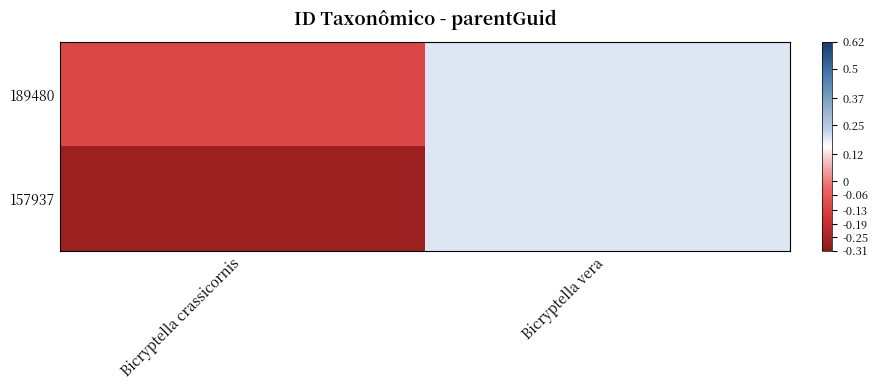

What is the maximum value shown in the chart?

0.2